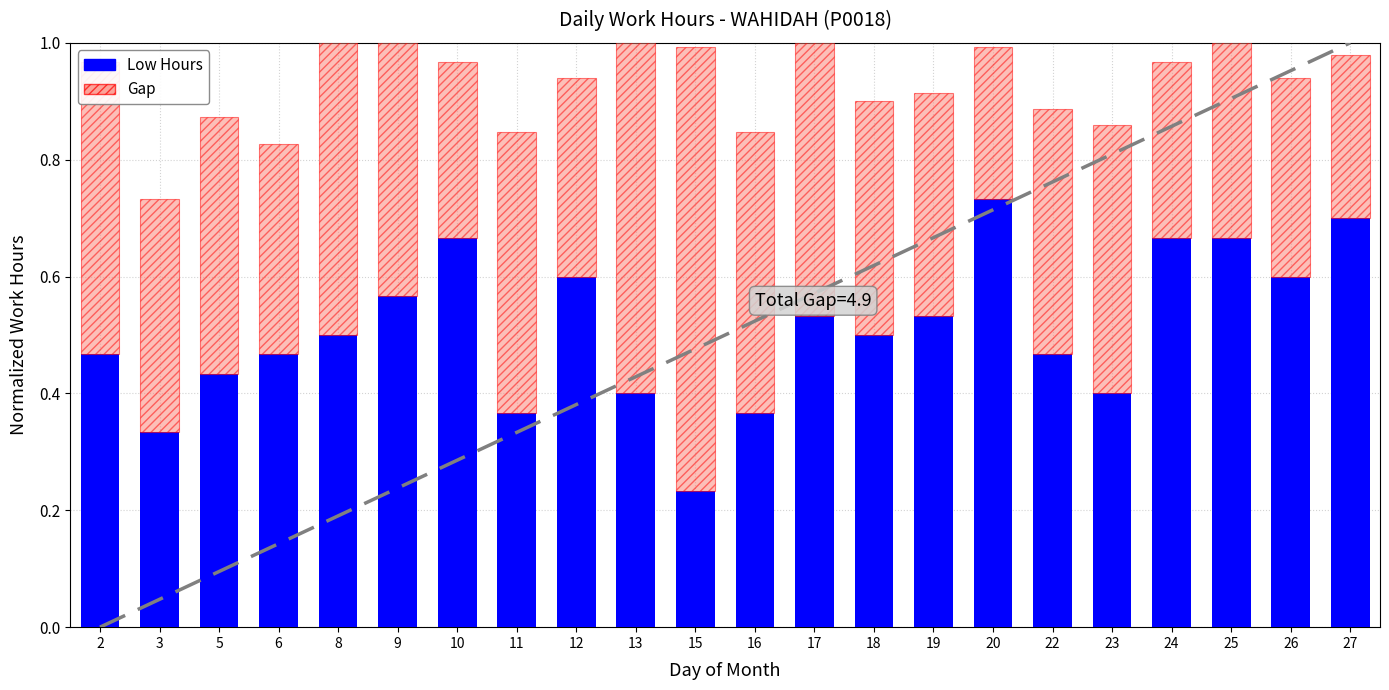

Rank the series at 22 from lowest to highest value.

Gap, Low Hours (normalized)